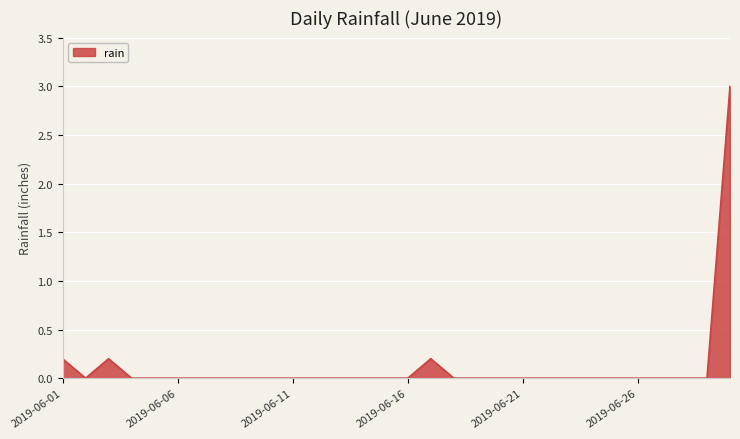

What is the greatest value displayed?

3.0